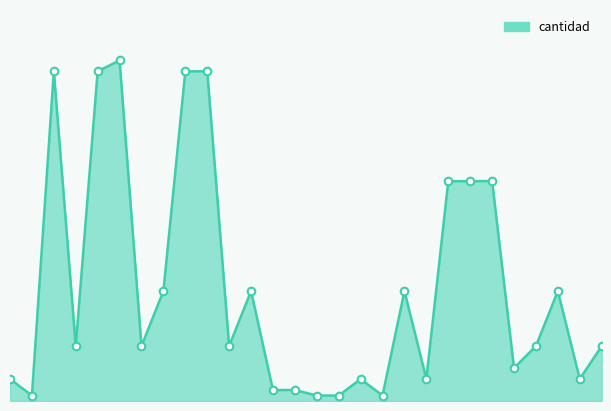

Is this an area chart (filled region under the line)?

Yes